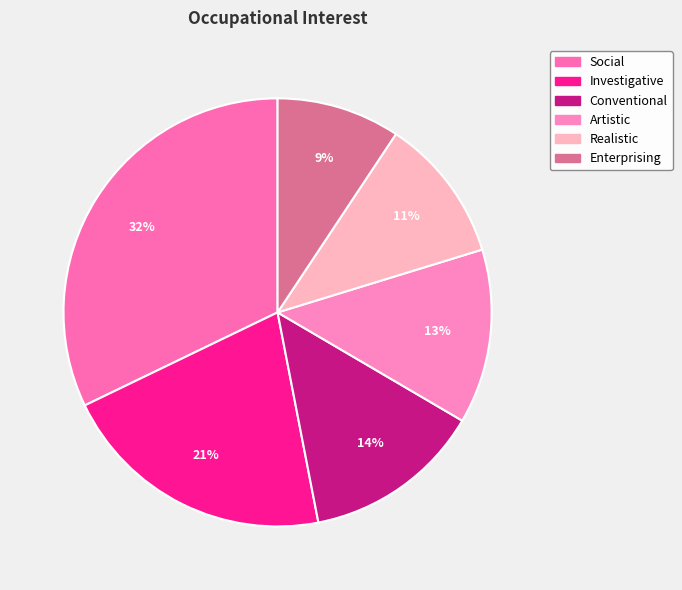

How many segments does this pie chart have?

6